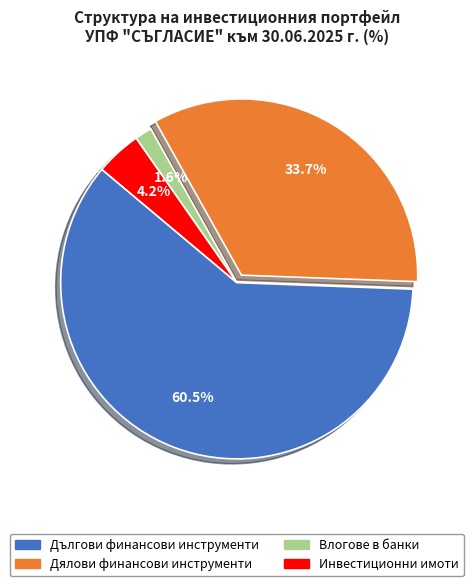

Combined, do Дялови финансови инструменти and Дългови финансови инструменти account for over 50%?

Yes